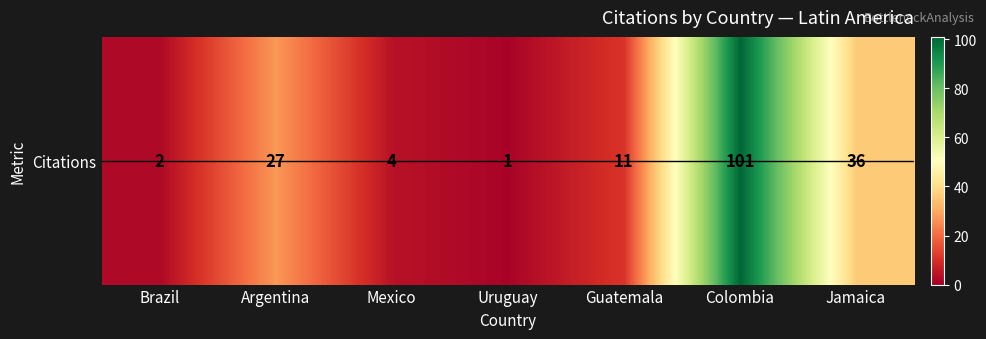

List the labels in order of value, smallest first.

Uruguay, Brazil, Mexico, Guatemala, Argentina, Jamaica, Colombia